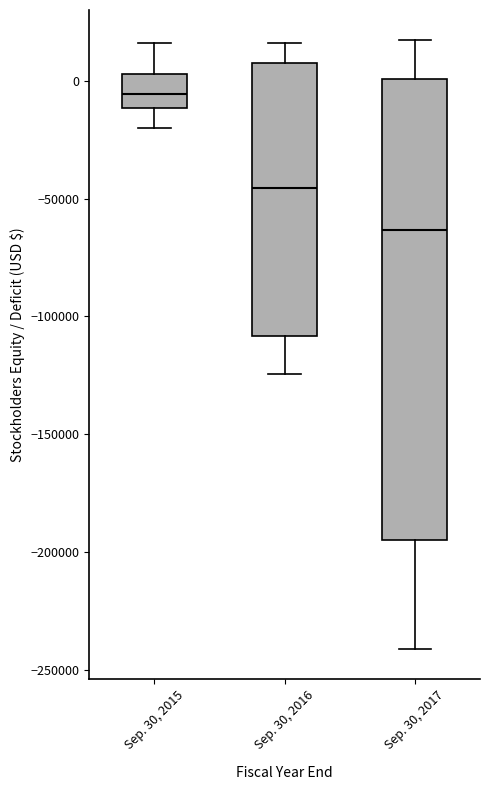

Where does the upper whisker of the box for Sep. 30, 2015 end on the y-axis? The values are not printed on the chart, so give them approximately, as read against the axis.

15000